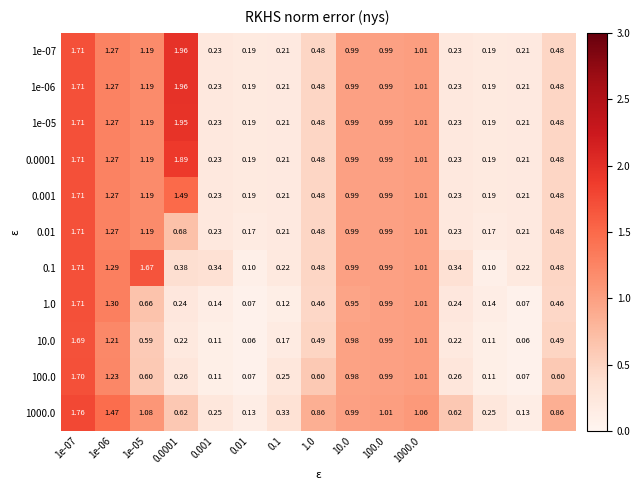

Which series has the largest total across all categories?

1000.0